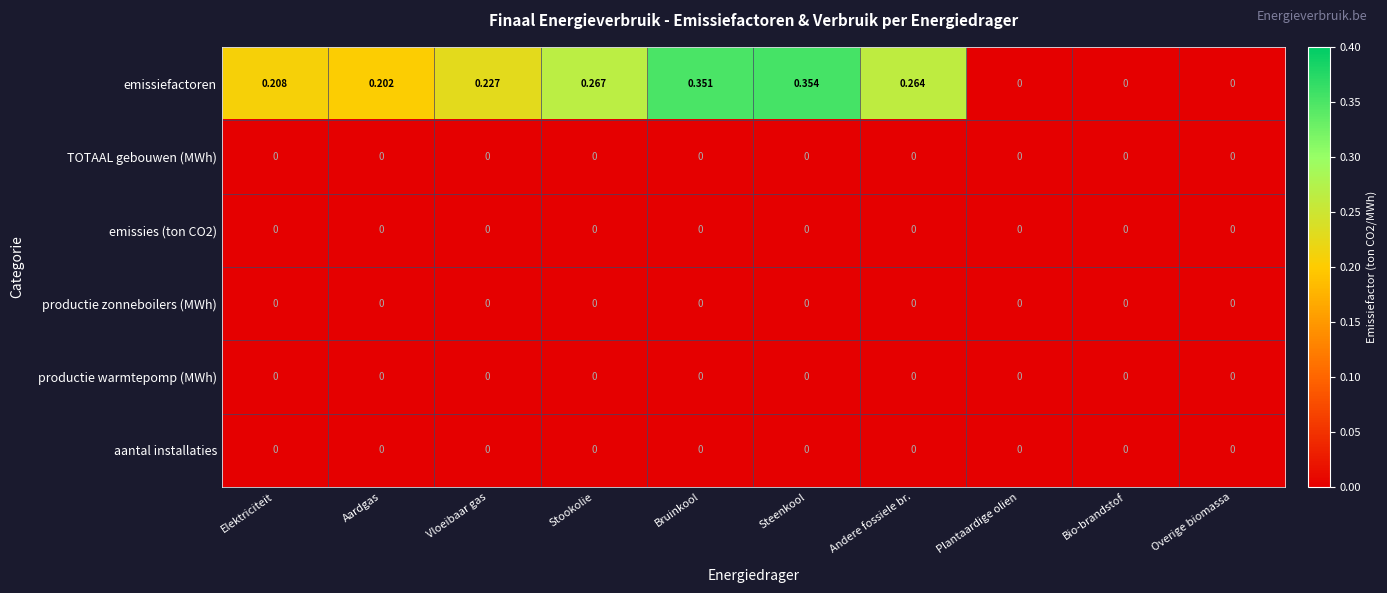

How many distinct data groups are displayed?

6